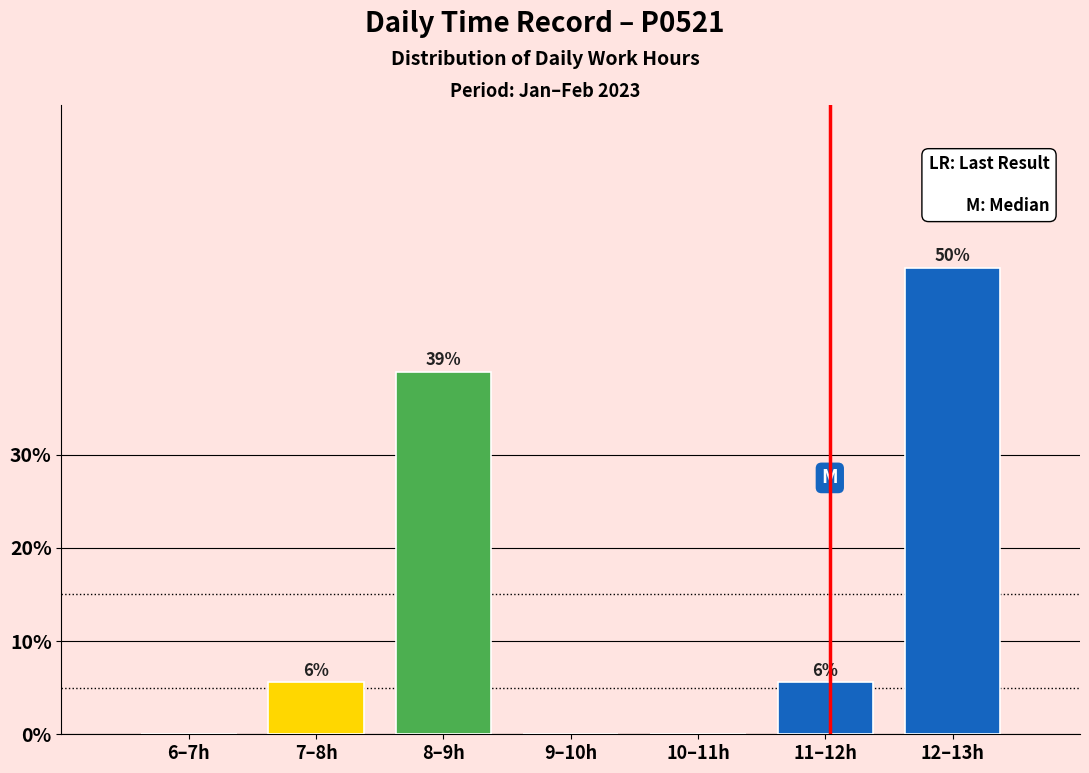

At which category does the chart reach its peak across all series?

12–13h